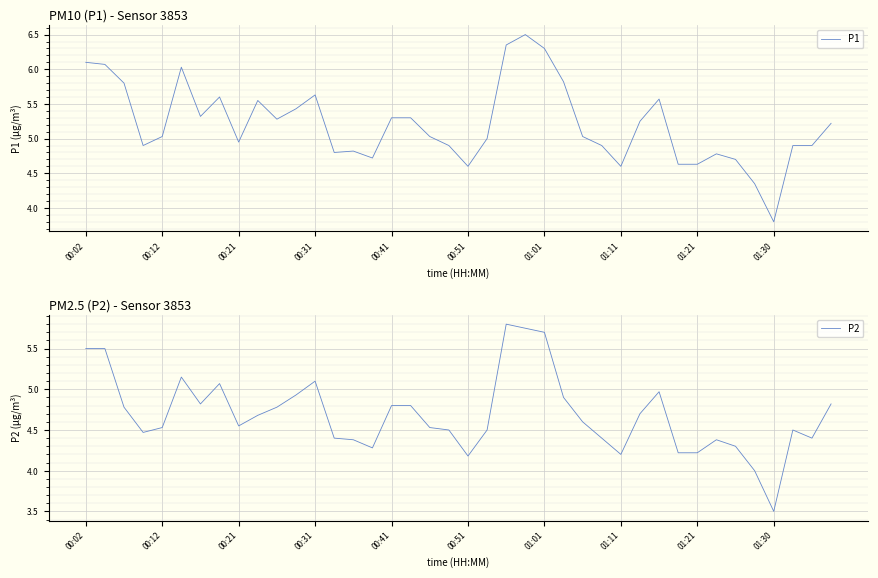

What is the difference between the maximum and minimum values in the P1 series?

2.7